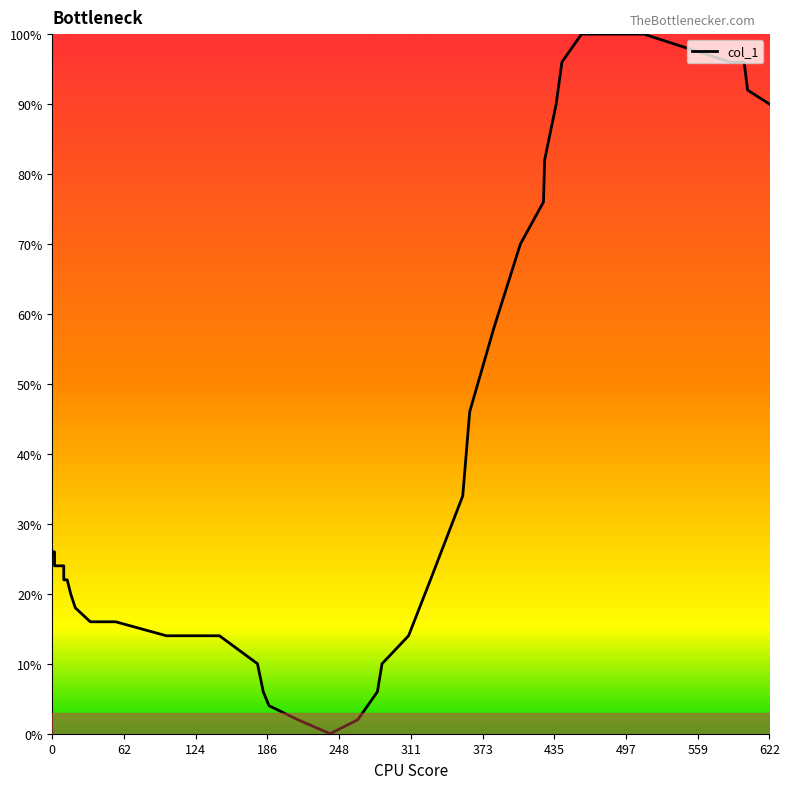

Read the value at 20.

18.0